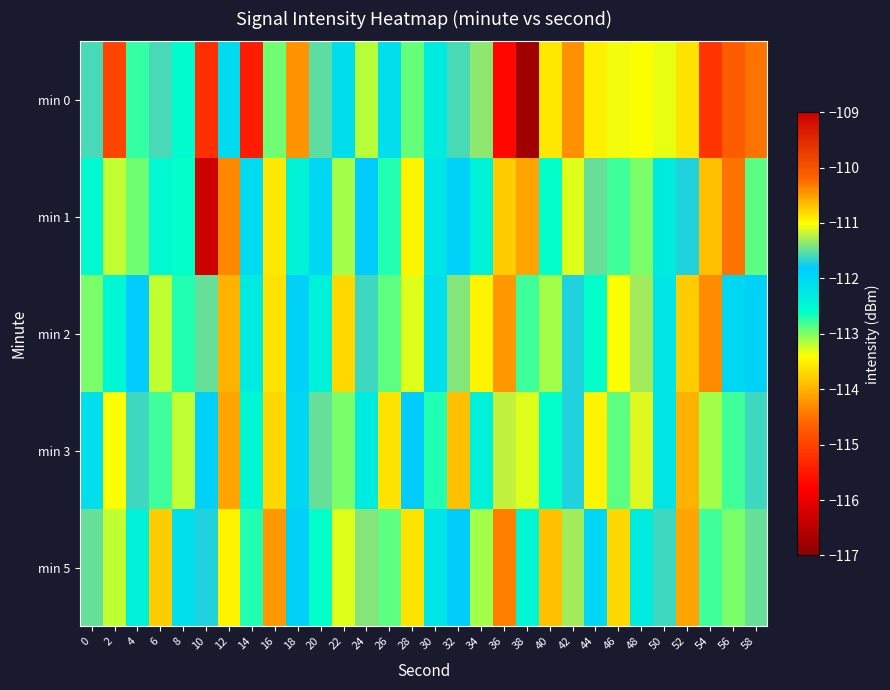

What is the total value across all series at 8?

-563.1